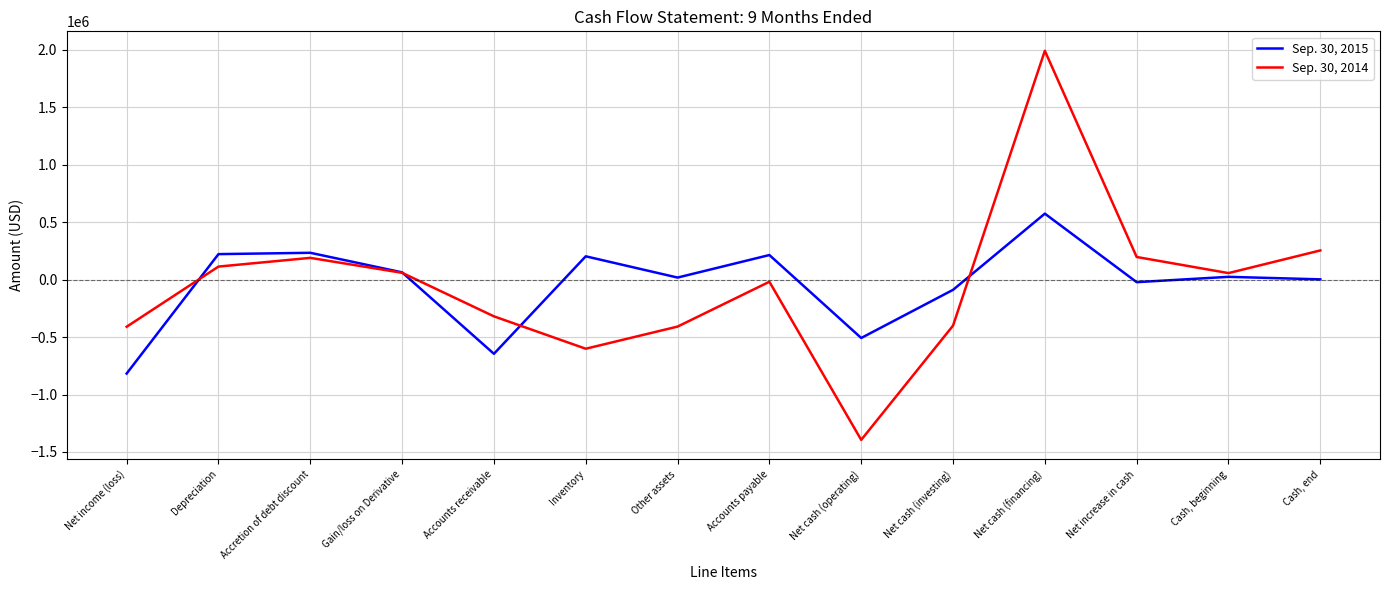

What is the difference between the Sep. 30, 2015 values at Net cash (operating) and Accounts payable?

721985